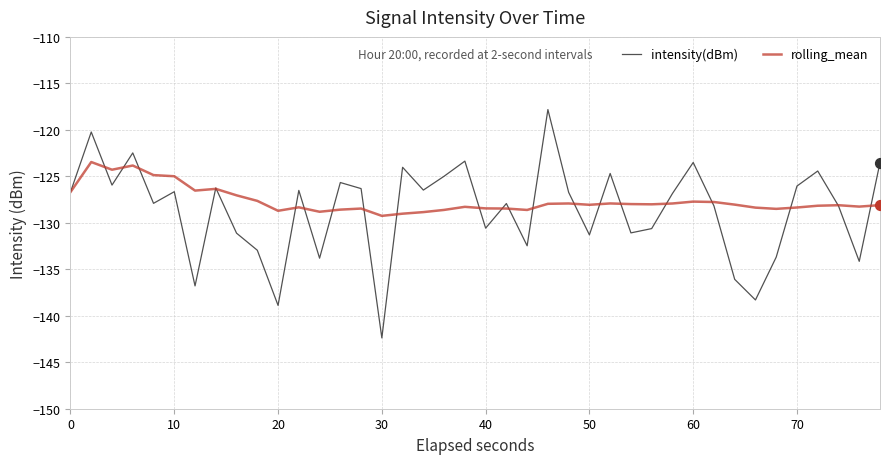

Which series has the largest range (max minus min)?

intensity(dBm)